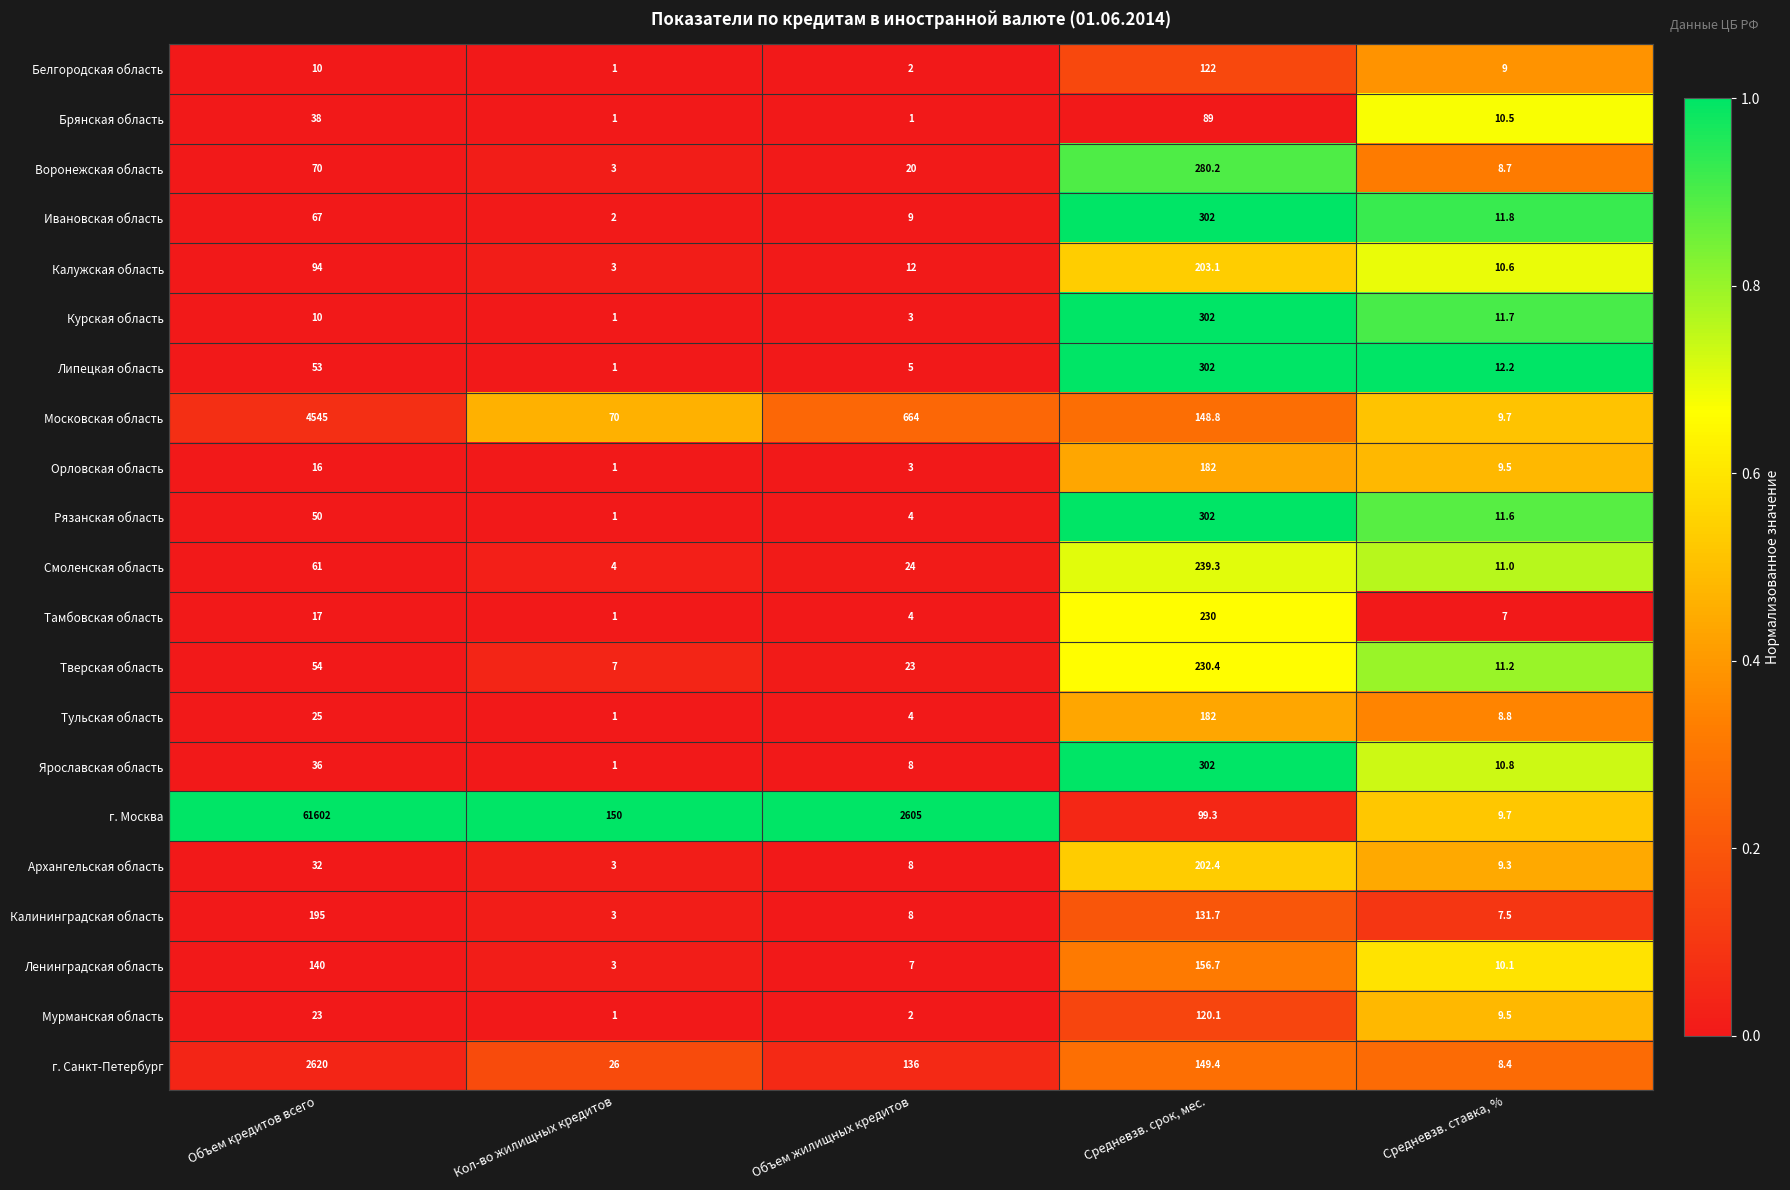

What is the difference between the highest and lowest values at Средневзв. срок, мес.?

213.0